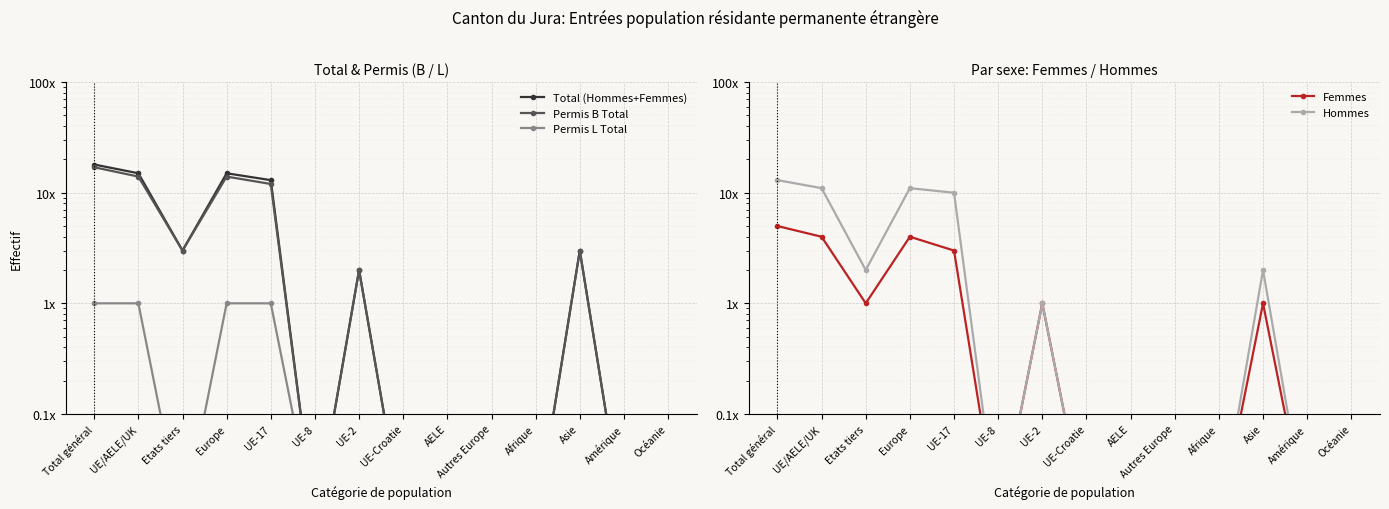

Reading left to right, extract all data points from this chart.

Total (Hommes+Femmes): 18.0	15.0	3.0	15.0	13.0	0.0	2.0	0.0	0.0	0.0	0.0	3.0	0.0	0.0
Permis B Total: 17.0	14.0	3.0	14.0	12.0	0.0	2.0	0.0	0.0	0.0	0.0	3.0	0.0	0.0
Permis L Total: 1.0	1.0	0.0	1.0	1.0	0.0	0.0	0.0	0.0	0.0	0.0	0.0	0.0	0.0
Femmes: 5.0	4.0	1.0	4.0	3.0	0.0	1.0	0.0	0.0	0.0	0.0	1.0	0.0	0.0
Hommes: 13.0	11.0	2.0	11.0	10.0	0.0	1.0	0.0	0.0	0.0	0.0	2.0	0.0	0.0